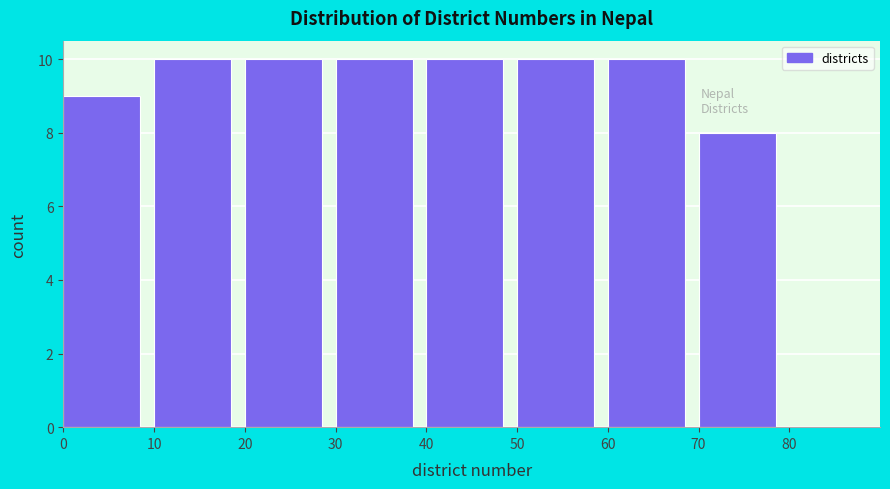

How tall is the bar that spans 70 to 80 on the x-axis? The values are not printed on the chart, so give them approximately, as read against the axis.

8